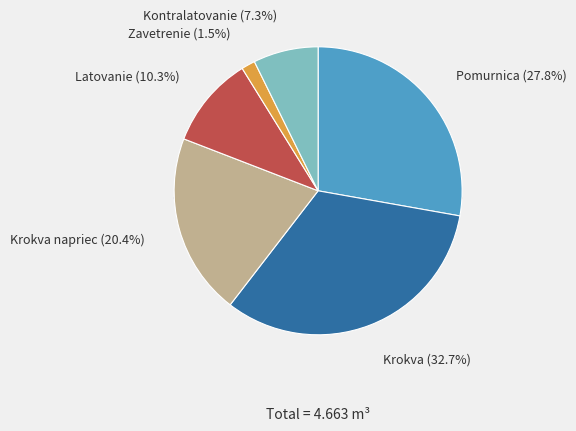

Is it true that Zavetrenie is 2% of the pie?

True